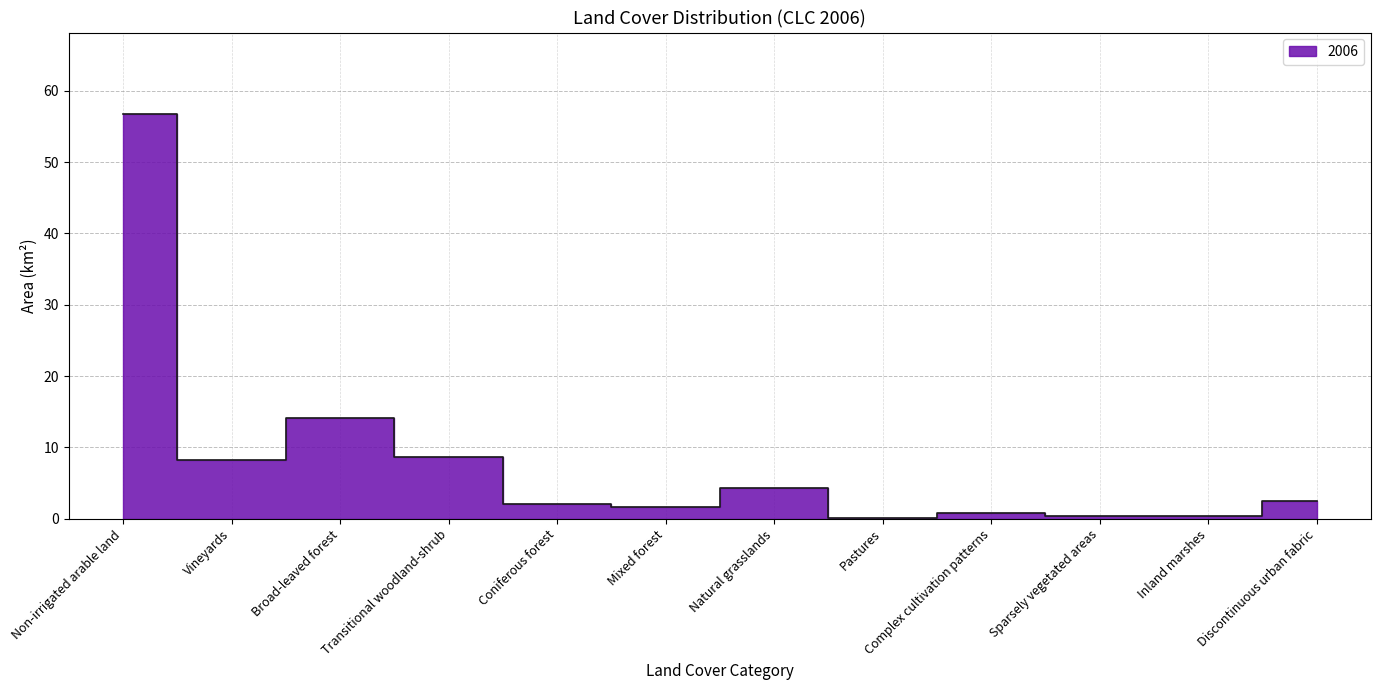

What position from the right is Transitional woodland-shrub?

9